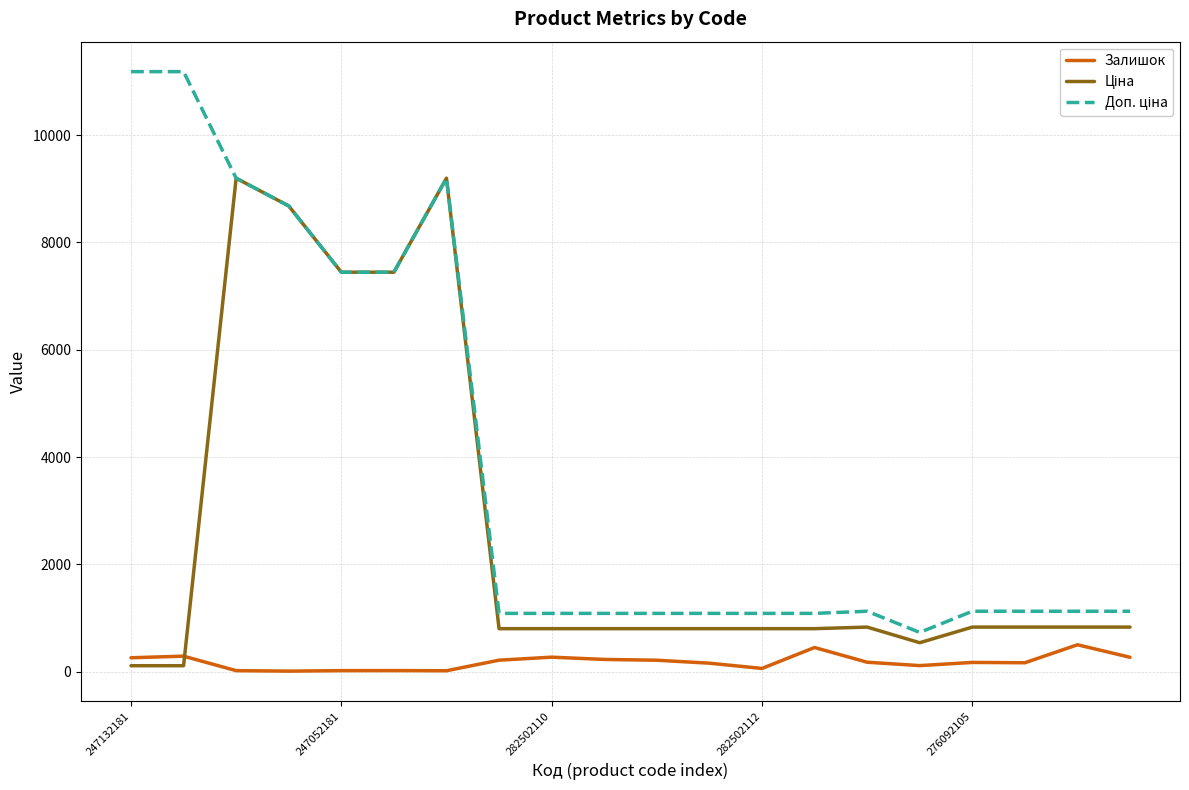

How many times do Залишок and Ціна cross each other?

1